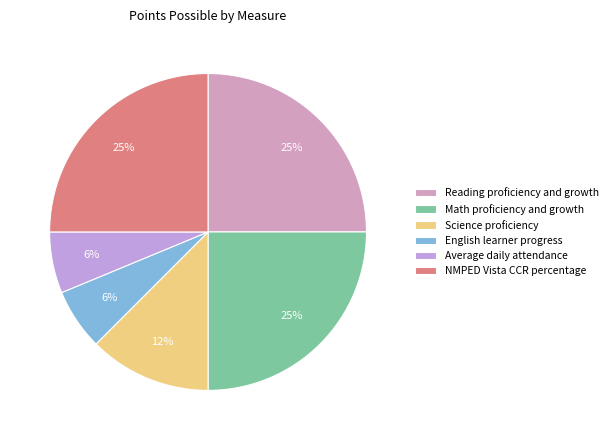

Which slice is the smallest?

English learner progress